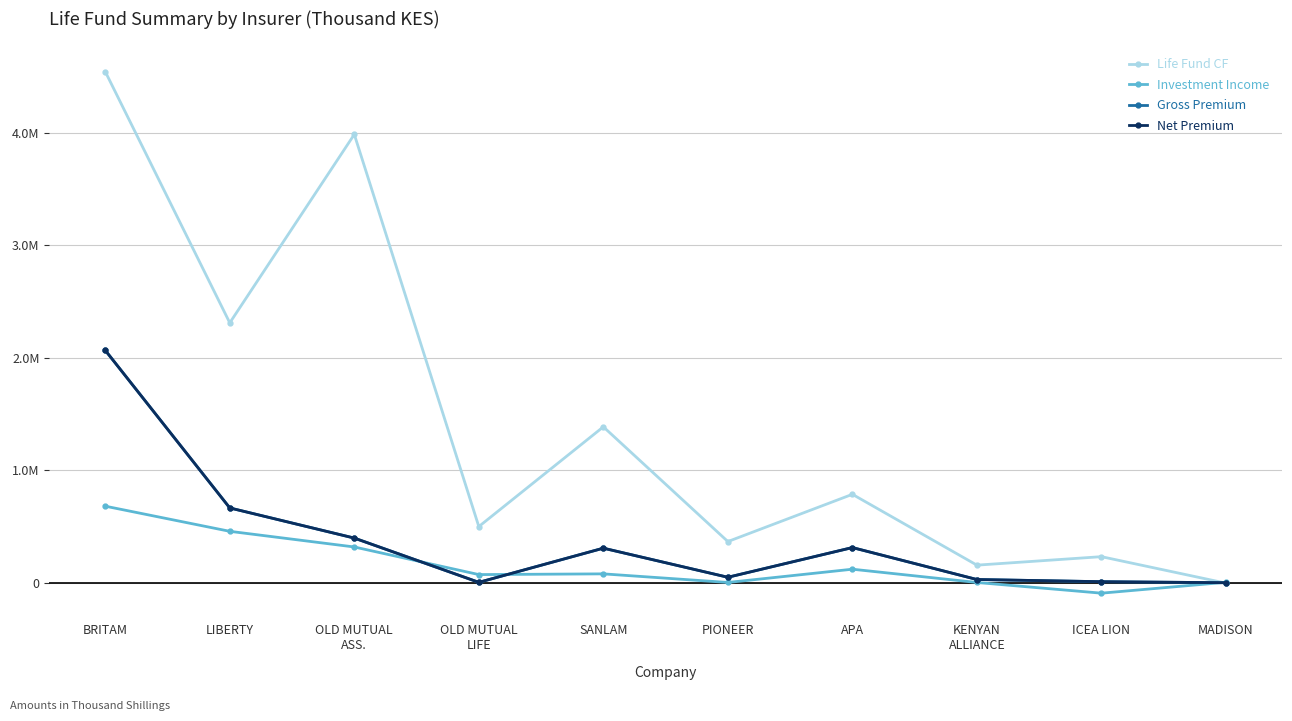

What are all the series names shown in the legend?

Life Fund CF, Investment Income, Gross Premium, Net Premium